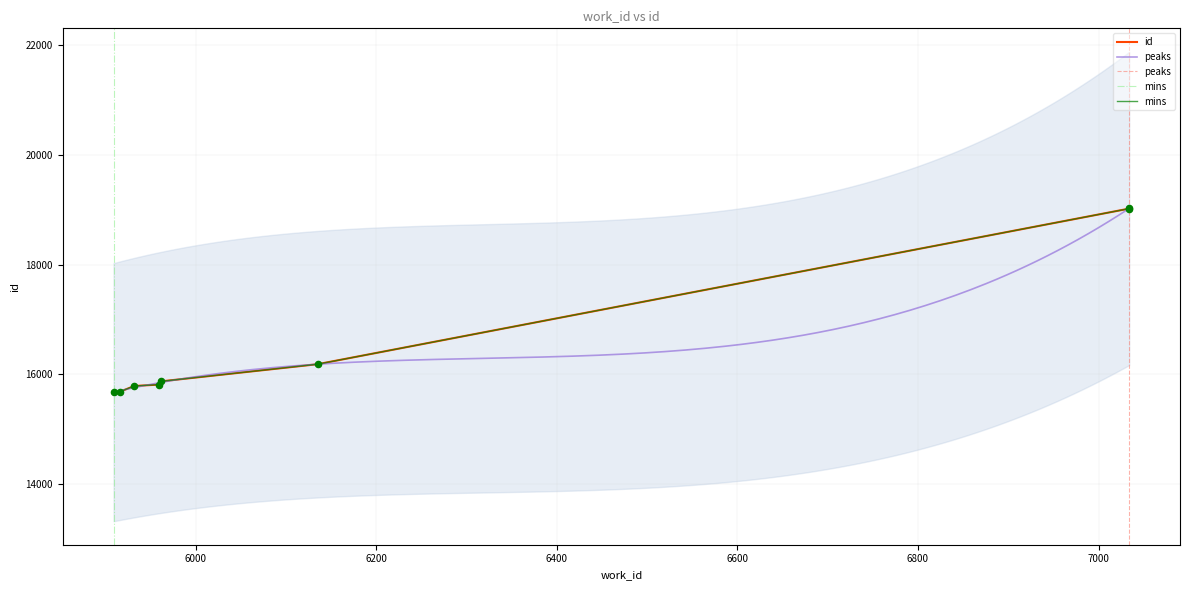

Between 7034 and 5932, which is larger?

7034